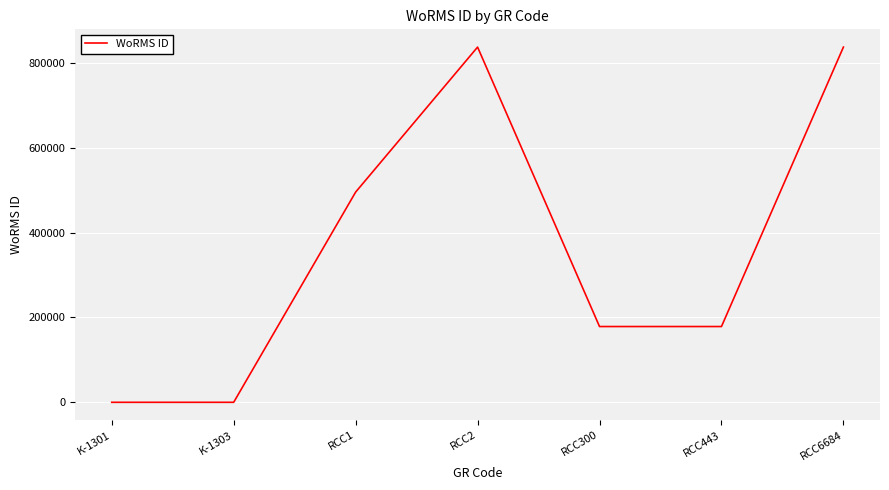

What position from the right is RCC2?

4